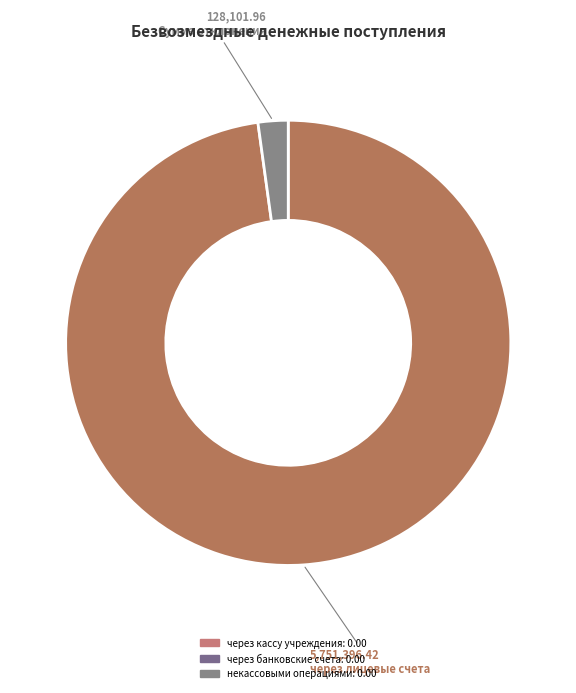

Is there any slice that represents more than half of the pie?

Yes